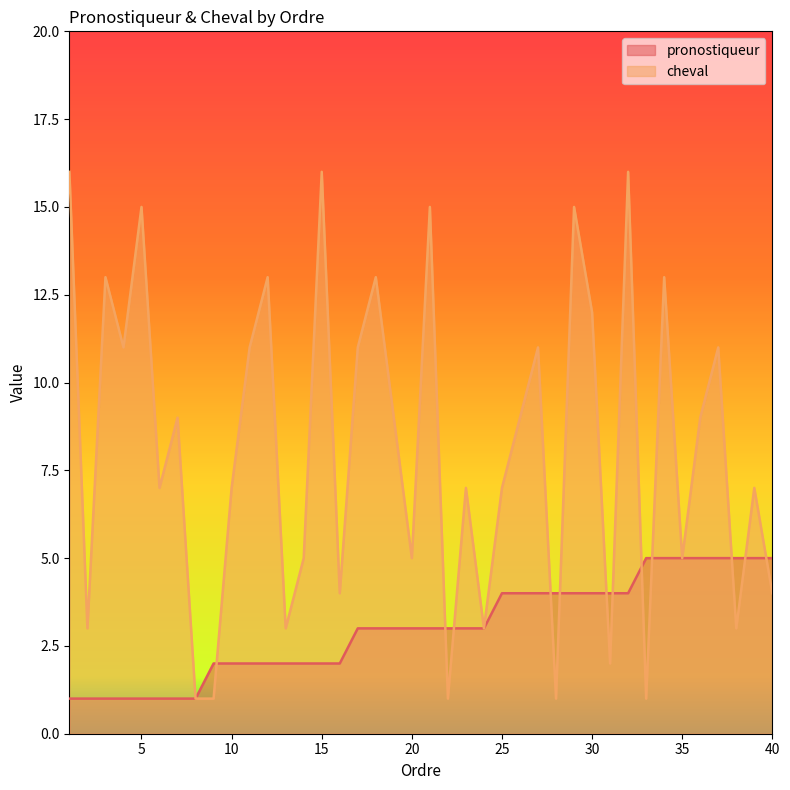

What is the smallest value displayed?

1